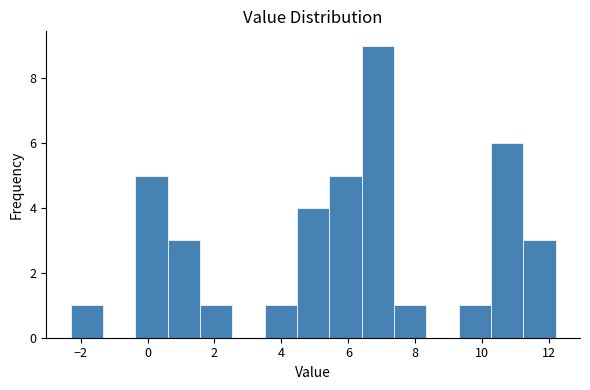

Over which range of the x-axis is the bar tallest?

6.4 to 7.4